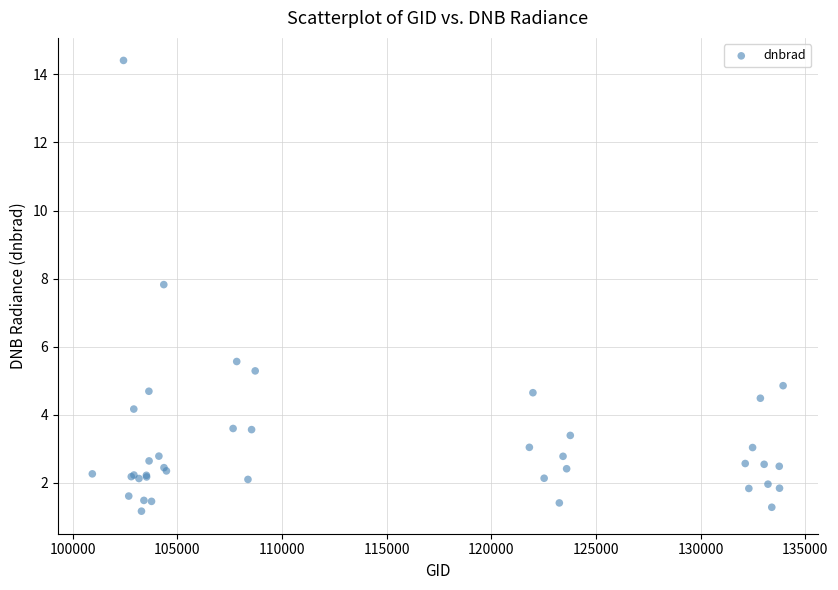

What Y value in the scatter plot is closest to 7?

7.8